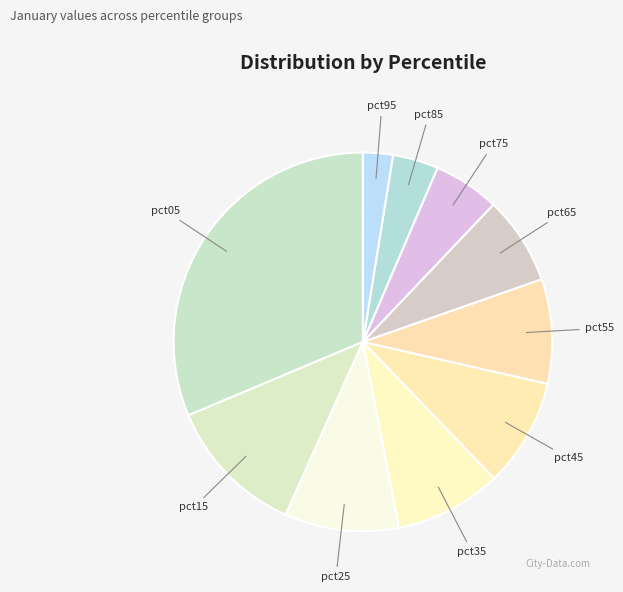

Approximately how many times larger is the value at pct65 compared to pct25?

0.8